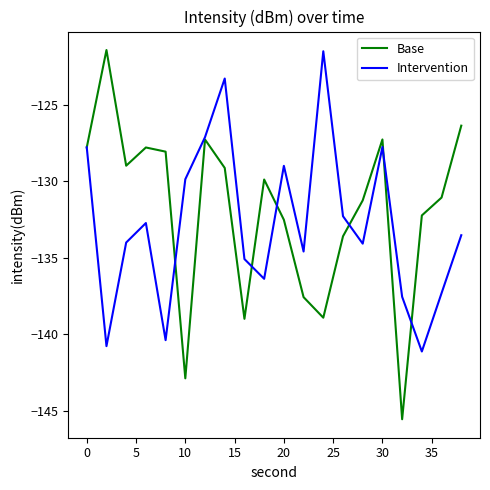

What is the highest value of the Intervention series?

-121.5